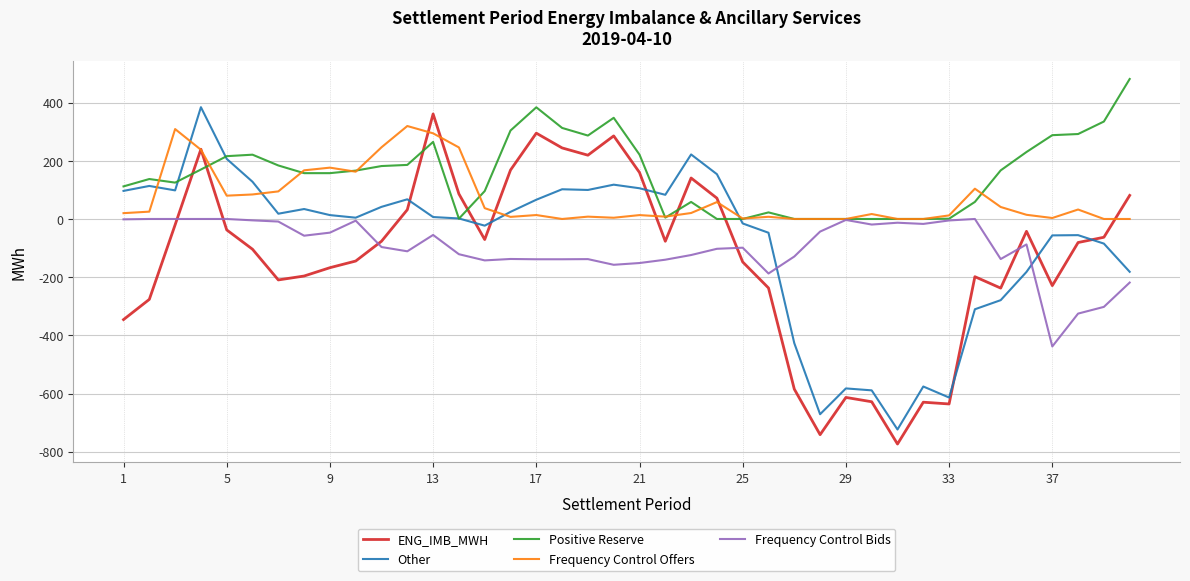

True or false: ENG_IMB_MWH and Other cross at least once.

True